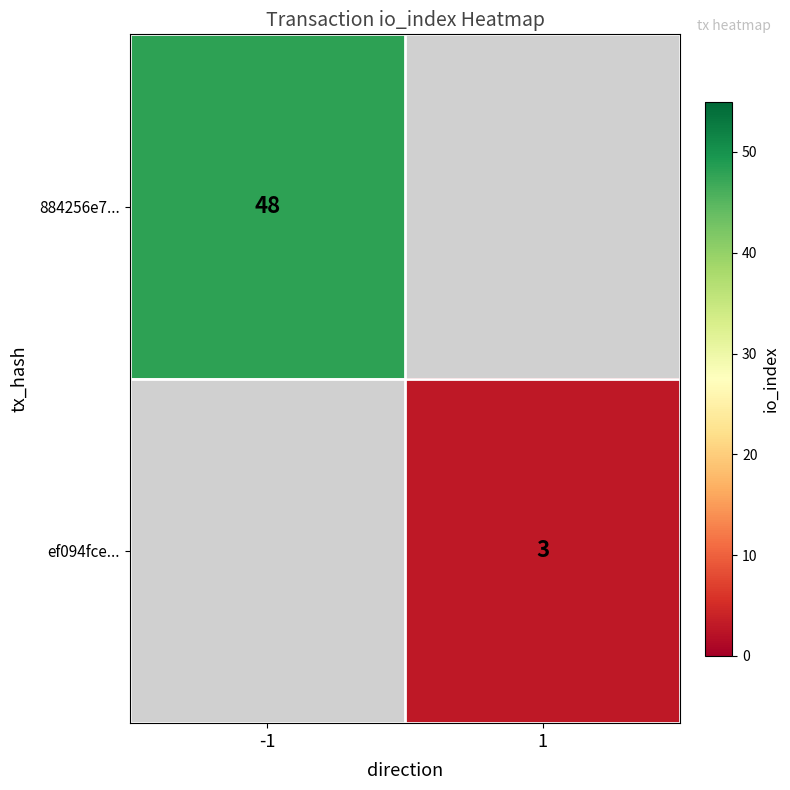

The ef094fce... series shows 3 at 1. True or false?

True